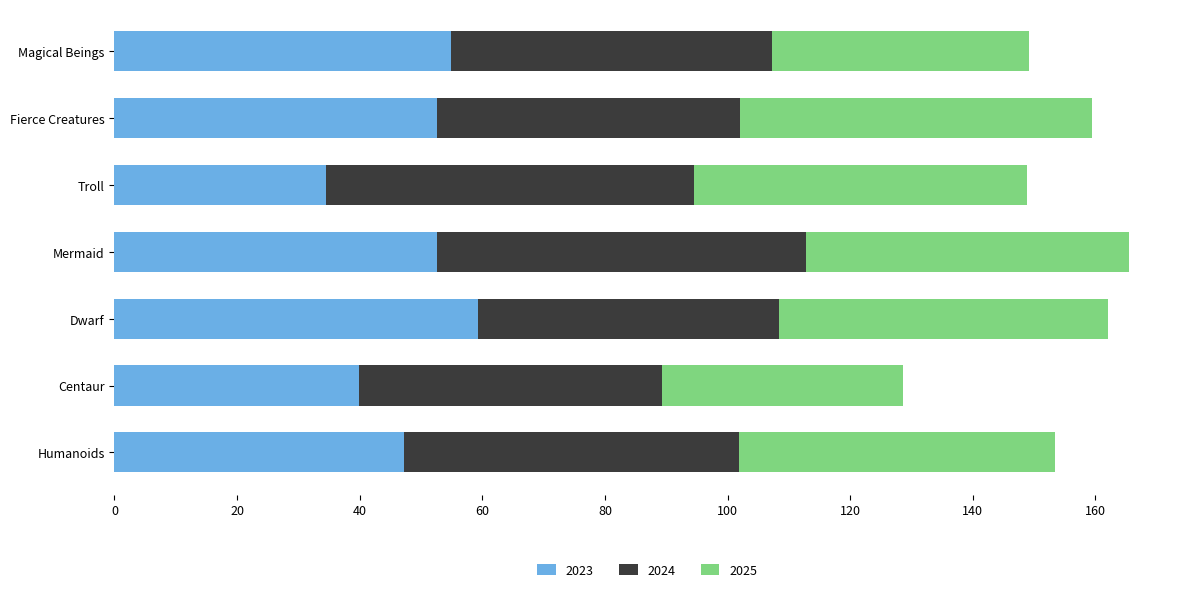

What is the sum of all 2023 values?

340.8